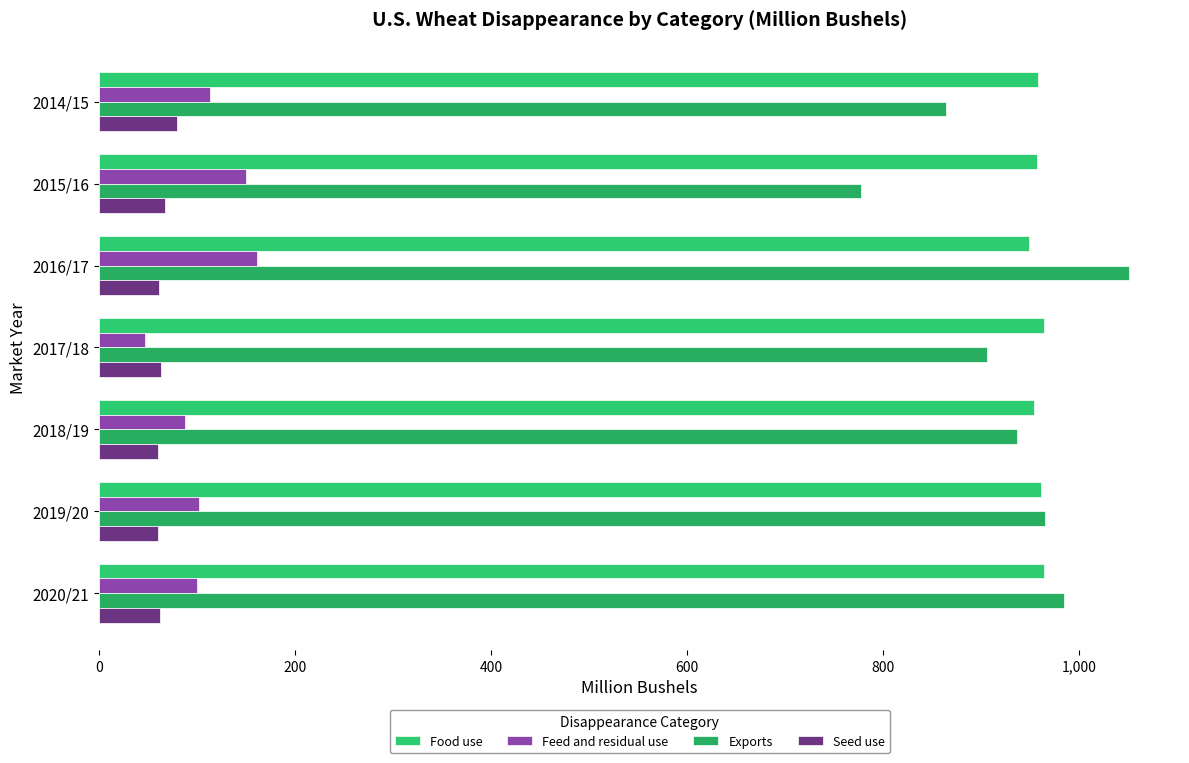

Which label corresponds to the largest value in the chart?

2016/17